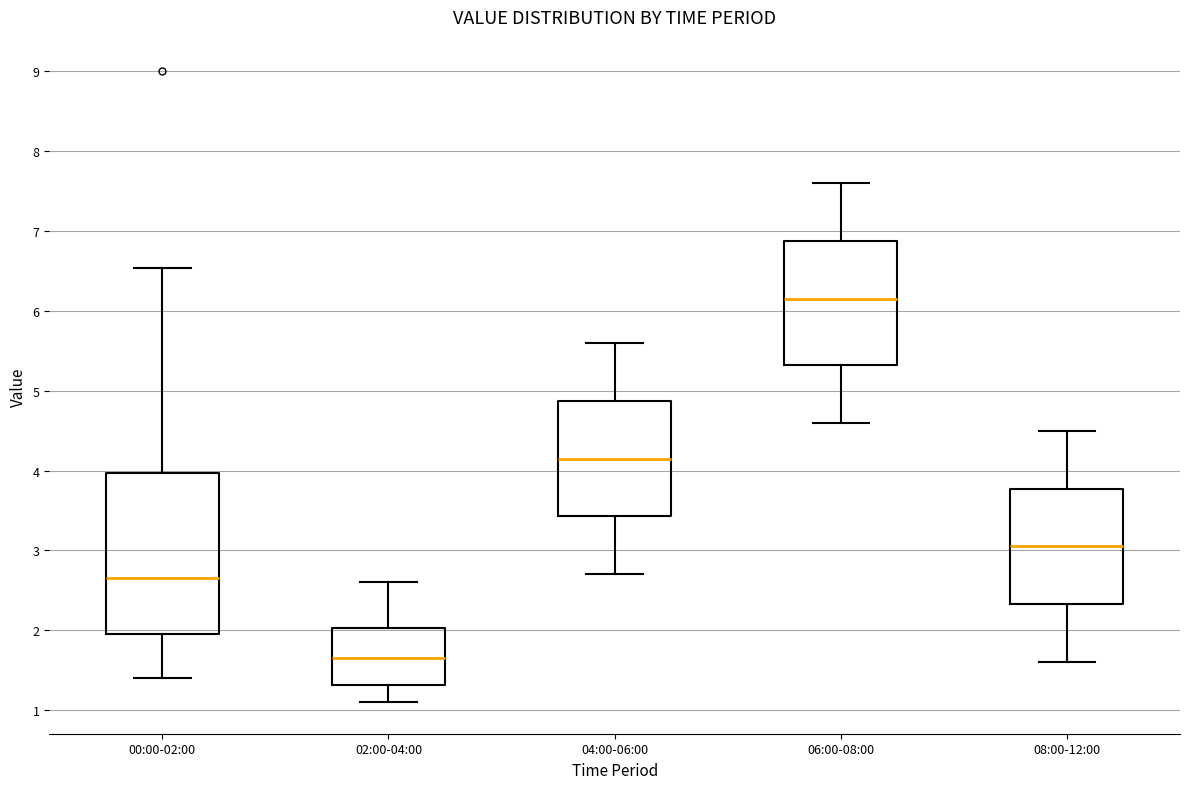

Comparing the boxes themselves (not the whiskers), which one is the tallest?

00:00-02:00